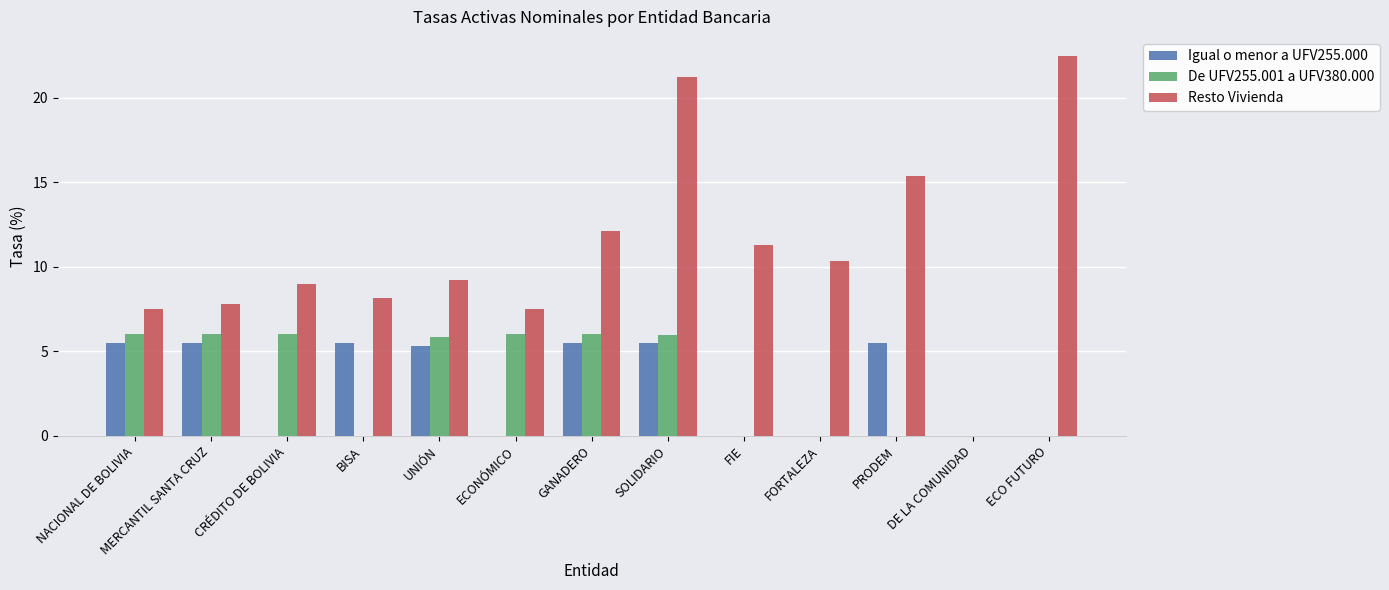

The value of De UFV255.001 a UFV380.000 at MERCANTIL SANTA CRUZ is 6.0. True or false?

True